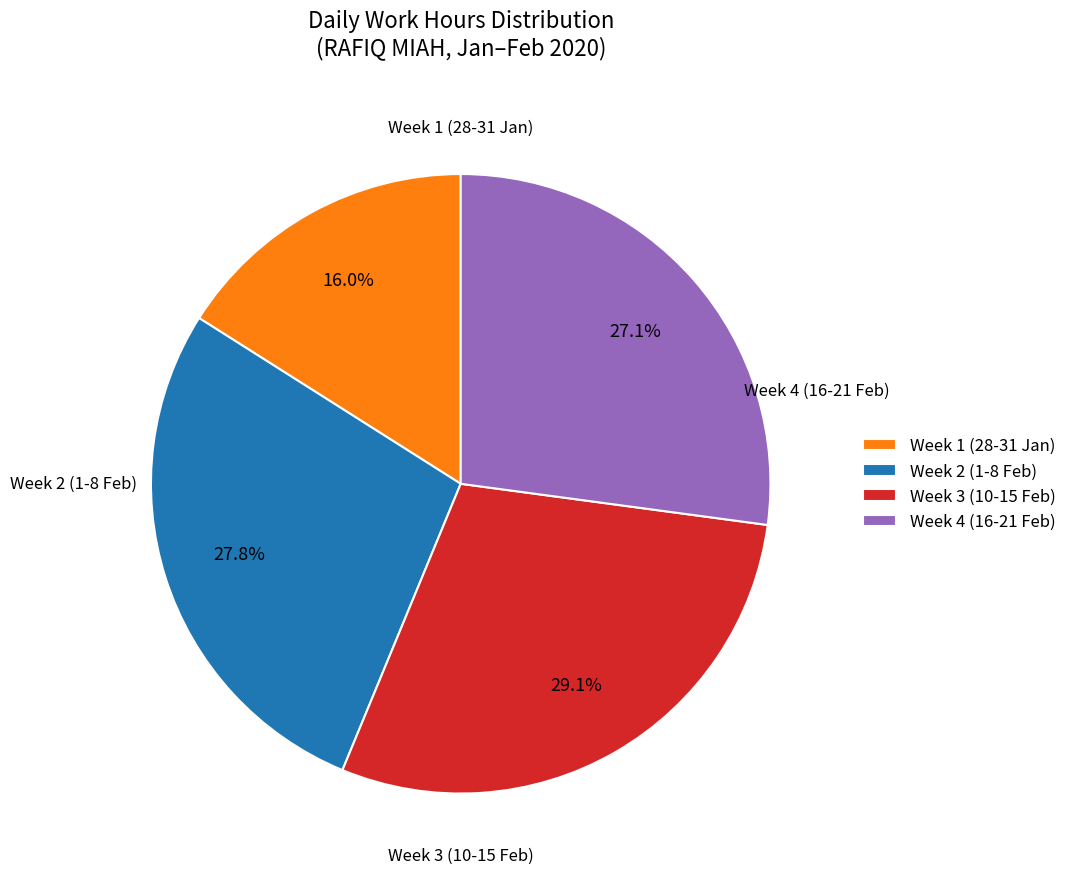

How many slices are in this pie chart?

4